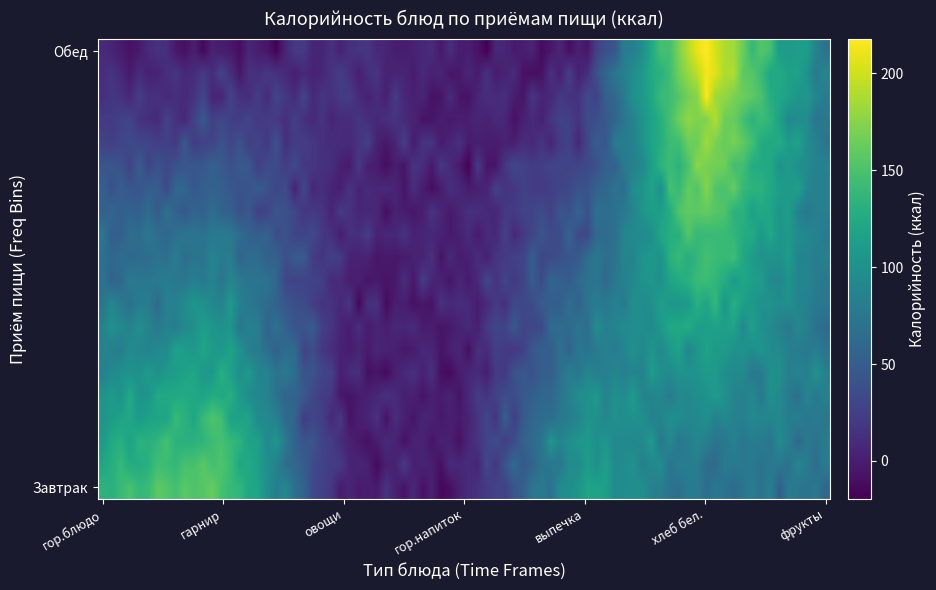

Reading left to right, what are all the values shown in this chart?

Завтрак: 130.0	163.5	2.8	0.3	115.0	65.5	75.0
Обед: 0.0	0.0	11.6	0.0	0.0	218.0	75.0